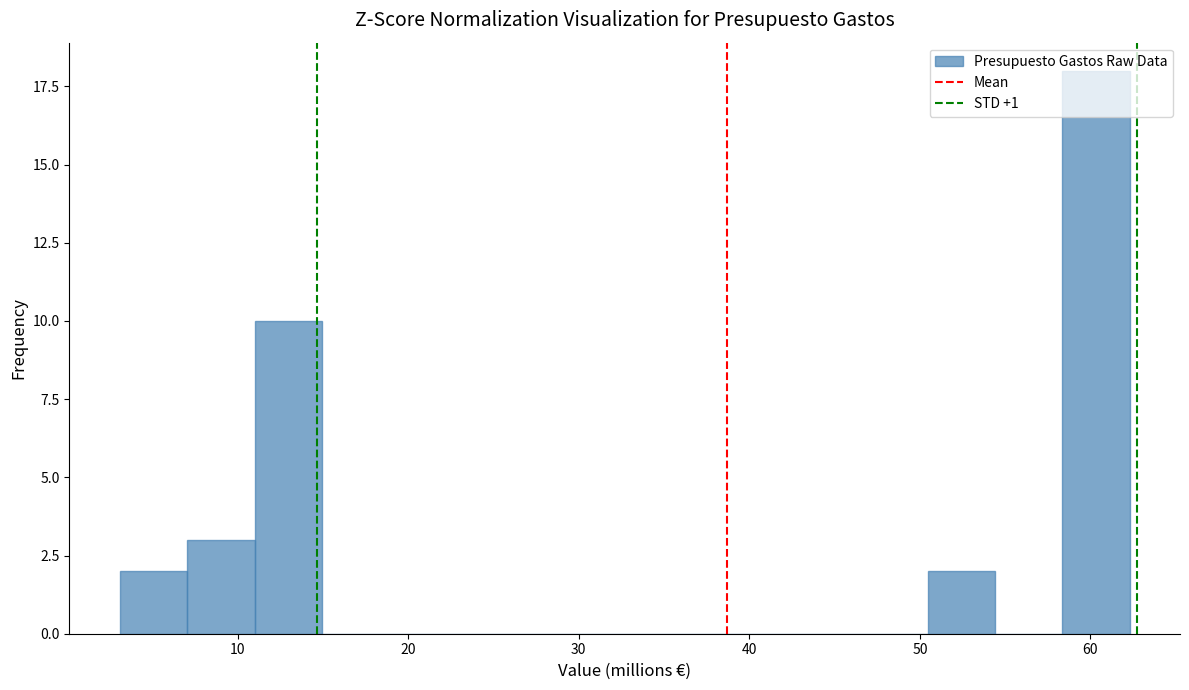

Read against the x-axis, roughly where is the centre of the tallest bar?

60